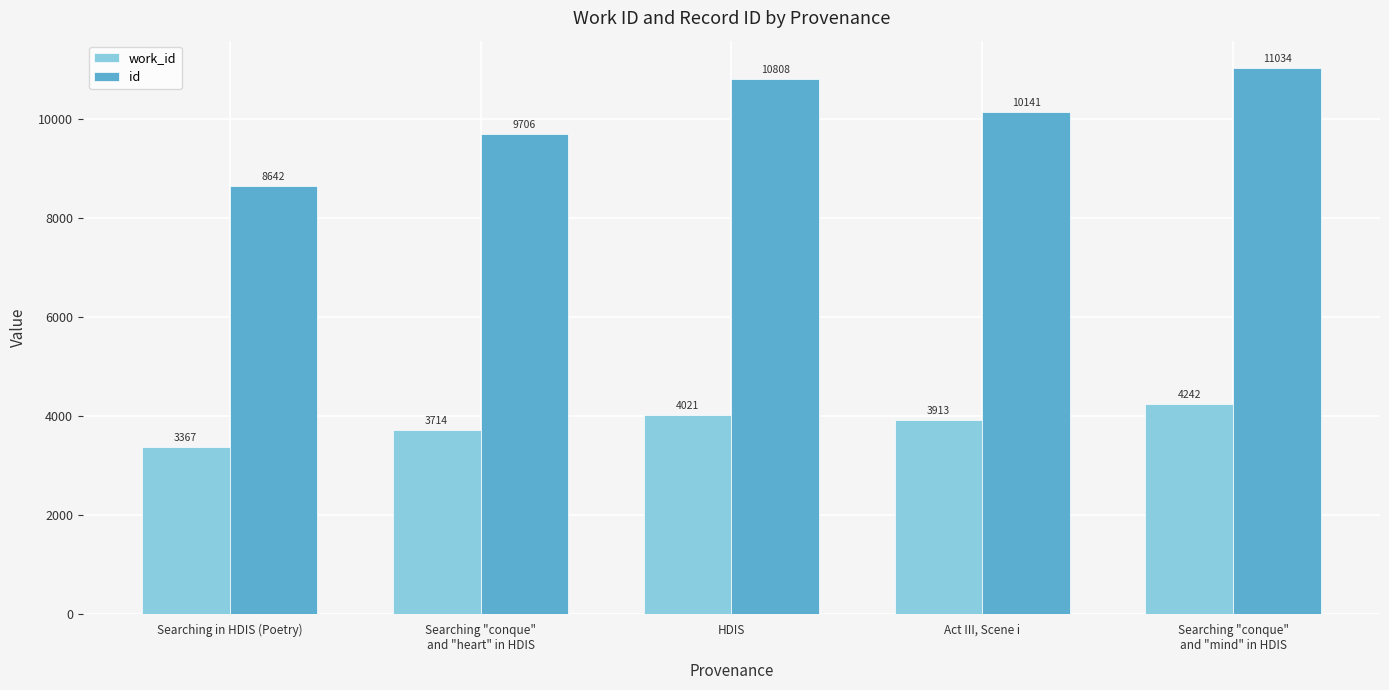

Does the chart contain stacked bars?

No